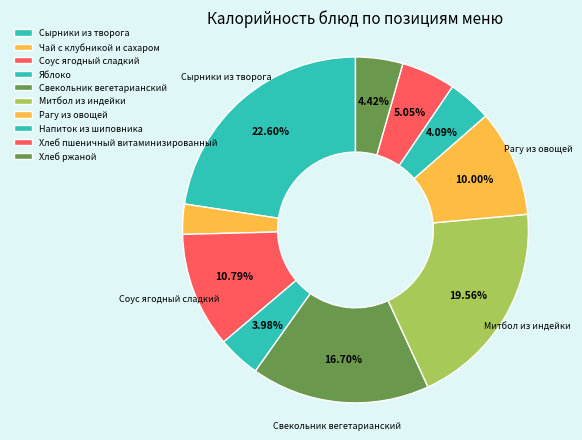

How many slices are in this pie chart?

10